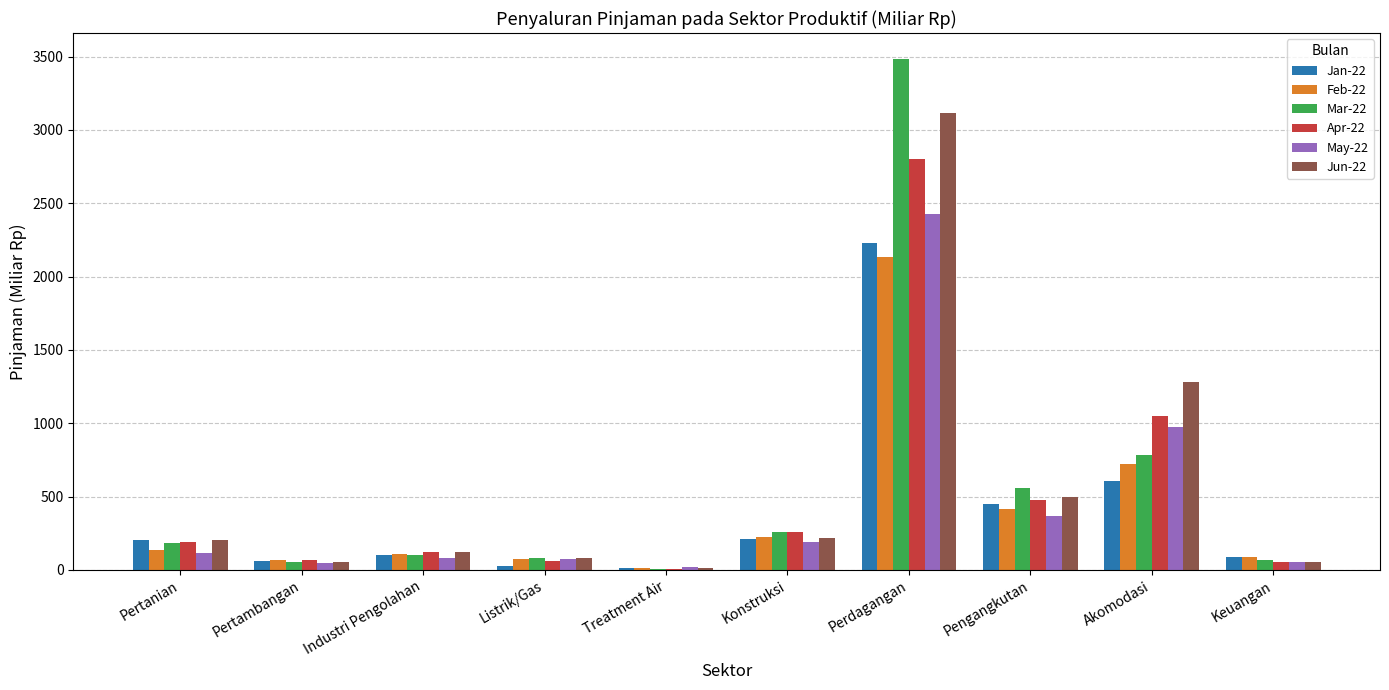

Between Industri Pengolahan and Akomodasi, which series saw the biggest shift?

Jun-22